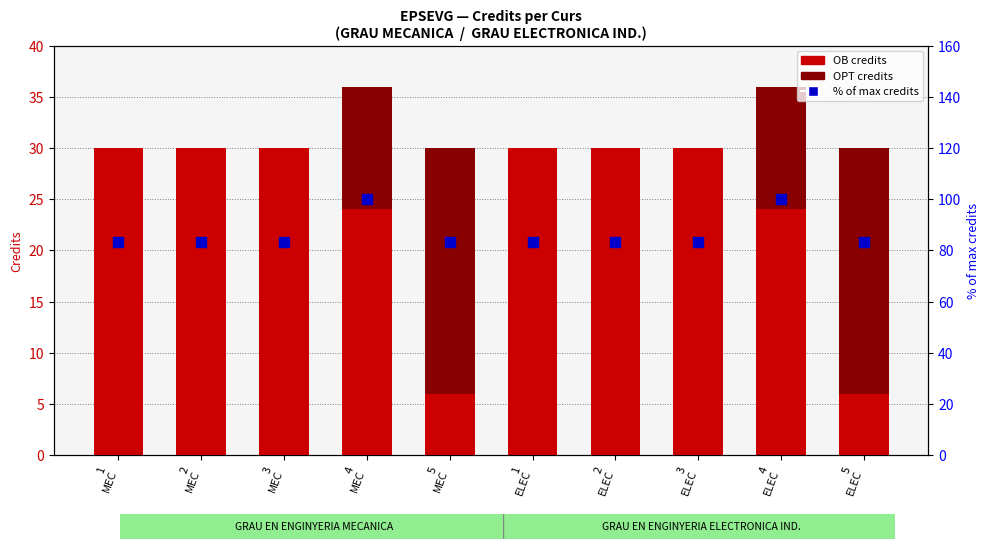

Which series has the widest spread of Y values?

OB credits